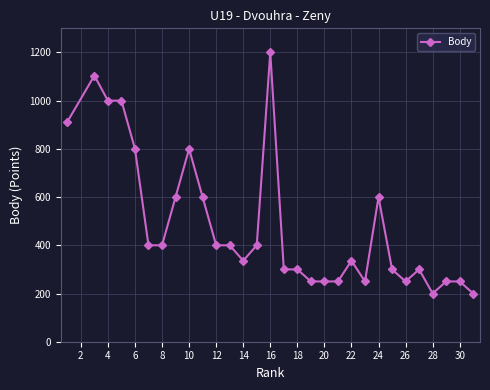

Reading left to right, transcribe all the data shown in this chart.

912	1104	1000	1000	800	400	400	600	800	600	400	400	336	400	1200	300	300	250	250	250	336	250	600	300	250	300	200	250	250	200